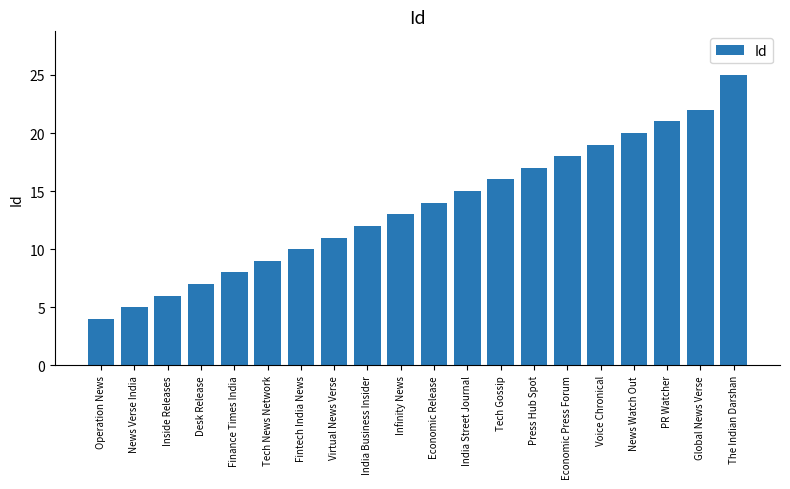

What is the difference between the maximum and minimum values?

21